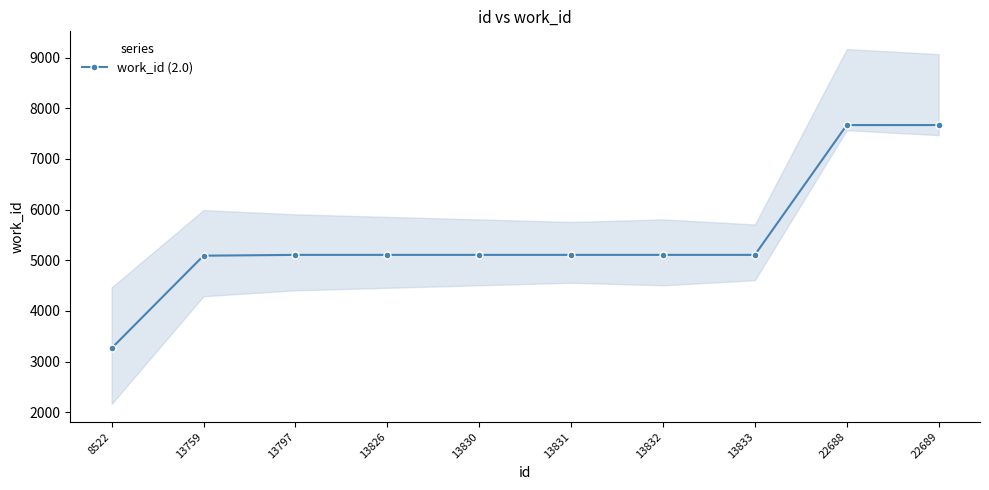

Reading left to right, extract all data points from this chart.

8522=3264	13759=5090	13797=5106	13826=5106	13830=5106	13831=5106	13832=5106	13833=5106	22688=7669	22689=7669